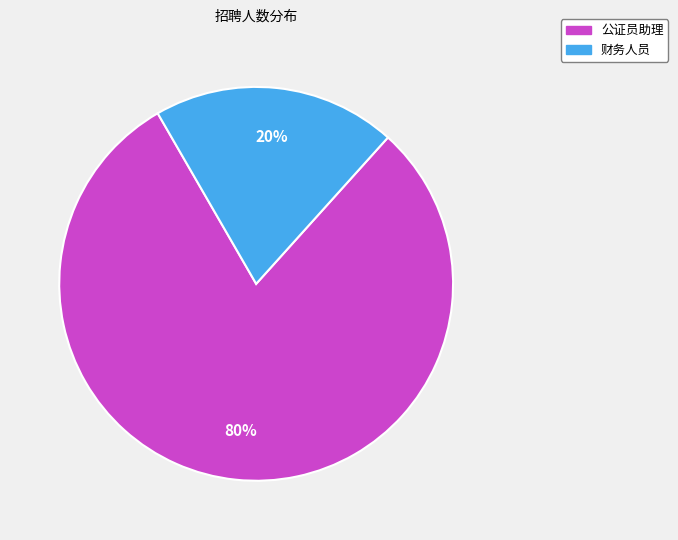

To the nearest percent, what is the difference between the largest and smallest slice percentages?

60%